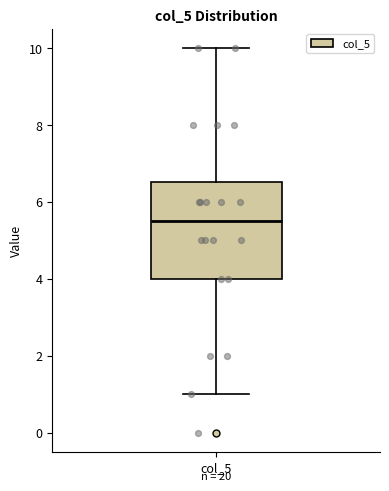

Read this box plot against the y-axis: the position of the median line, the range covered by the box, and the ends of both whiskers. The values are not printed on the chart, so give them approximately, as read against the axis.

median 5.6, box 4.0 to 6.6, whiskers 1.0 to 10.0